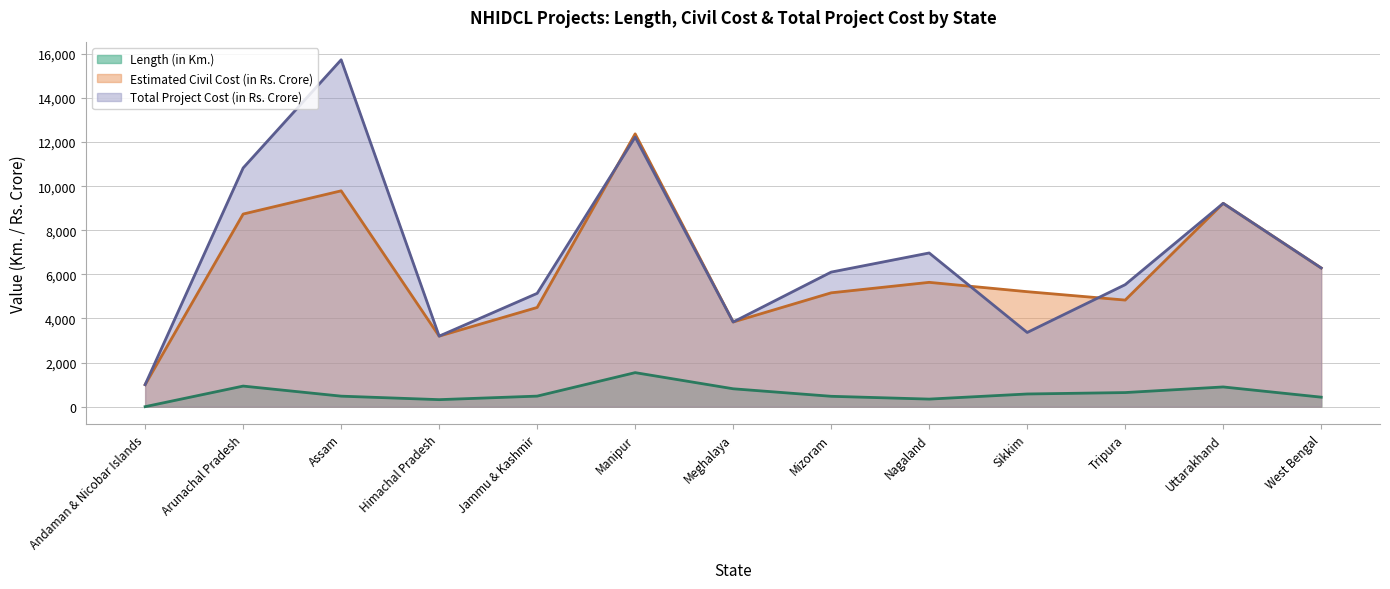

Where does the Total Project Cost (in Rs. Crore) (line) series first go above 6104?

Arunachal Pradesh